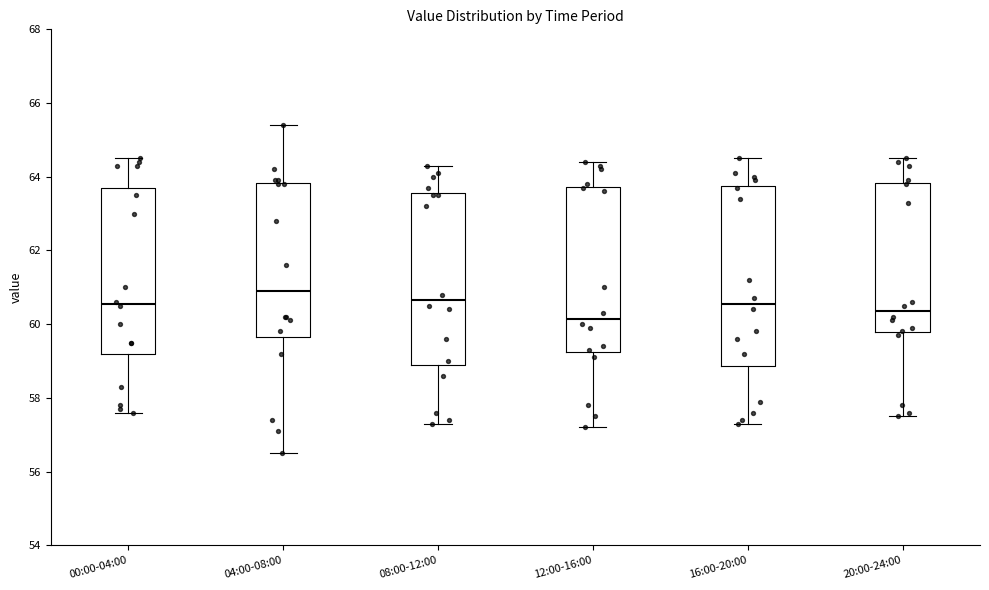

Reading left to right, read every box against the y-axis: the position of its median line, the range the box covers, and the ends of its whiskers. The values are not printed on the chart, so give them approximately, as read against the axis.

00:00-04:00: median 60.6, box 59.2 to 63.8, whiskers 57.6 to 64.6
04:00-08:00: median 61.0, box 59.6 to 63.8, whiskers 56.6 to 65.4
08:00-12:00: median 60.6, box 59.0 to 63.6, whiskers 57.4 to 64.4
12:00-16:00: median 60.2, box 59.2 to 63.8, whiskers 57.2 to 64.4
16:00-20:00: median 60.6, box 58.8 to 63.8, whiskers 57.4 to 64.6
20:00-24:00: median 60.4, box 59.8 to 63.8, whiskers 57.6 to 64.6